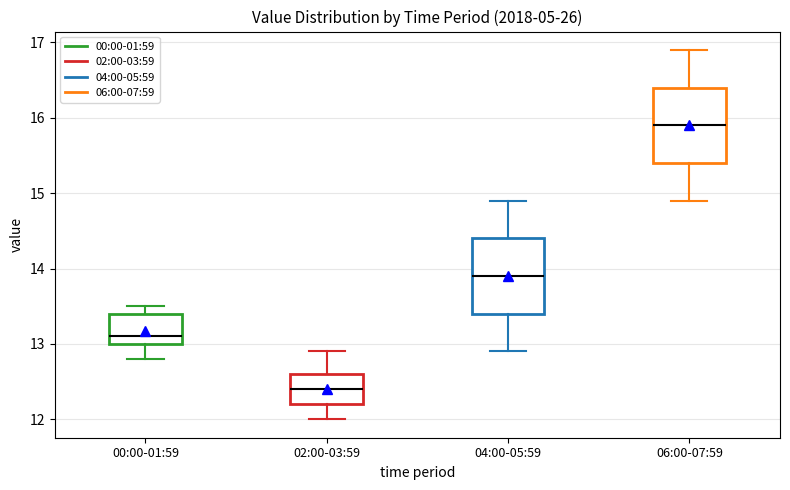

Which box has the lowest median line?

02:00-03:59